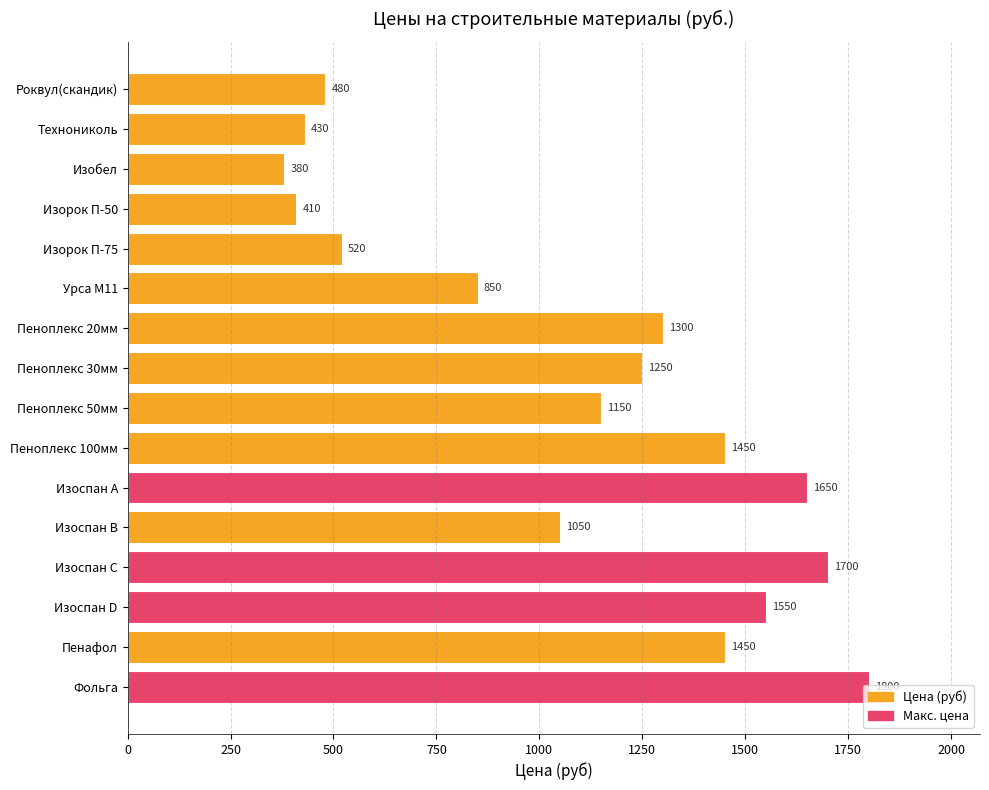

Which has a higher value, Урса М11 or Изобел?

Урса М11